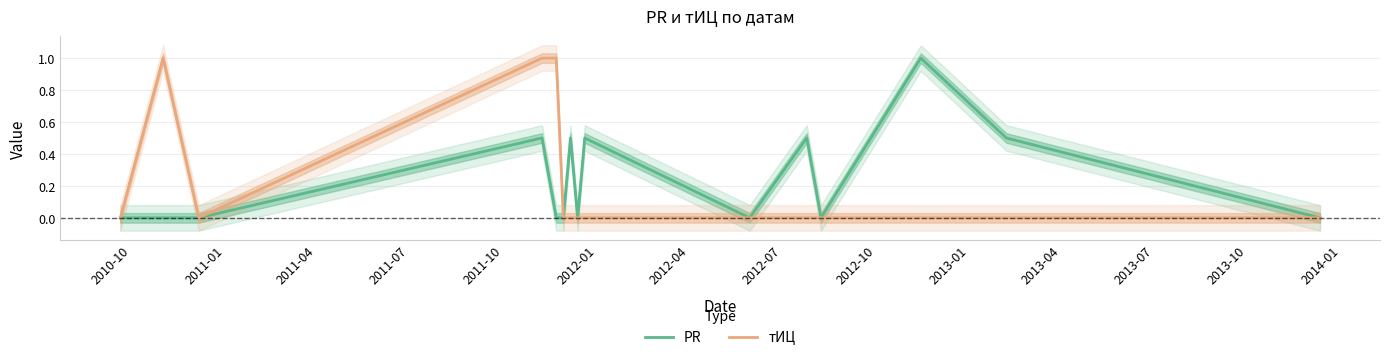

How many values in PR are above zero?

6